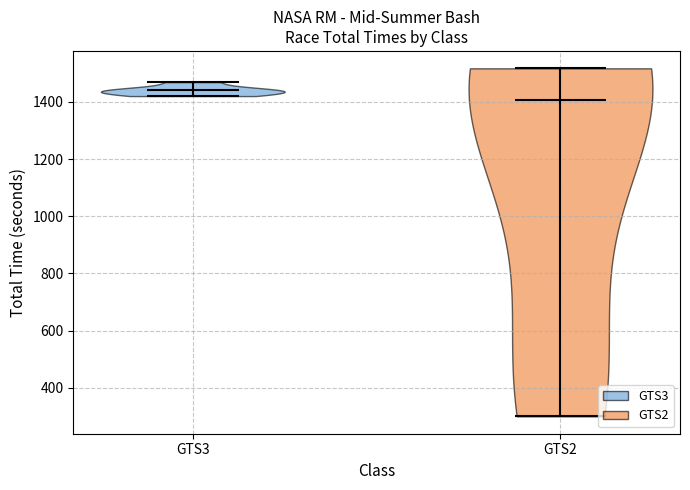

Reading left to right, read every violin against the y-axis: where its median line is, and the lowest and highest points it reaches. The values are not printed on the chart, so give them approximately, as read against the axis.

GTS3: median line 1440, lowest point 1420, highest point 1460
GTS2: median line 1400, lowest point 300, highest point 1520